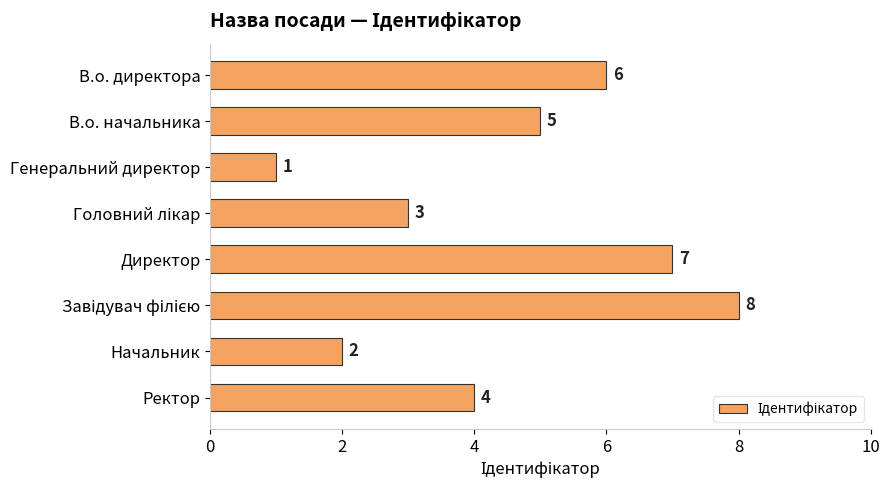

Reading bottom to top, what are all the values shown in this chart?

4	2	8	7	3	1	5	6